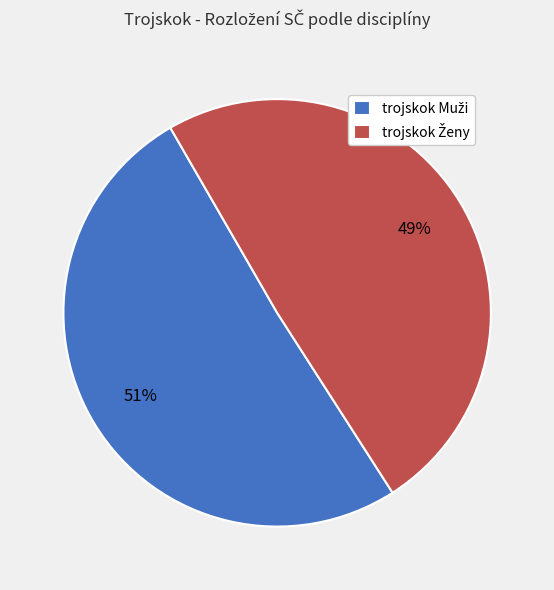

Is there a majority slice in this chart?

Yes